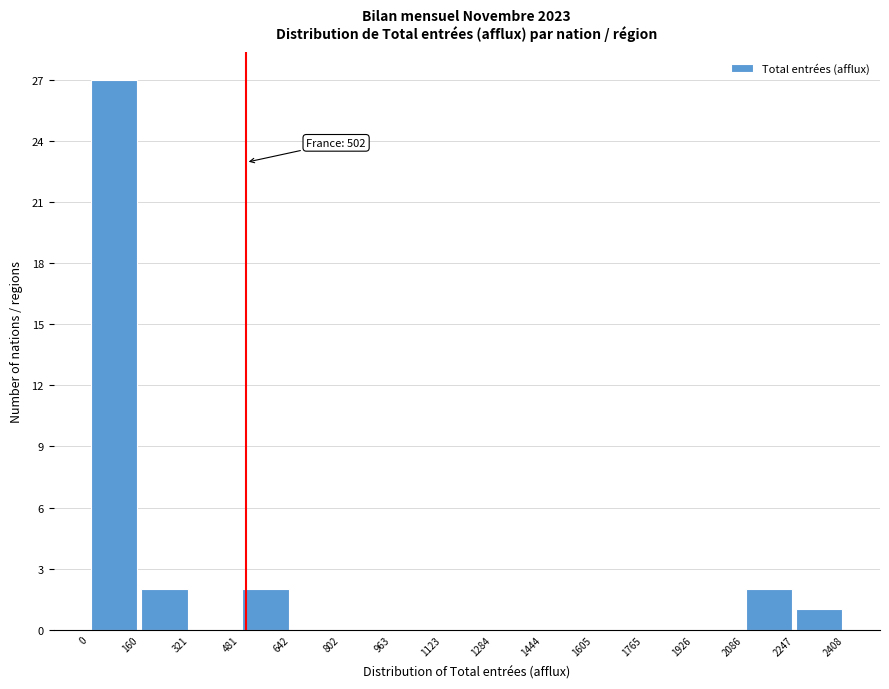

Over which range of the x-axis is the bar tallest?

0 to 160